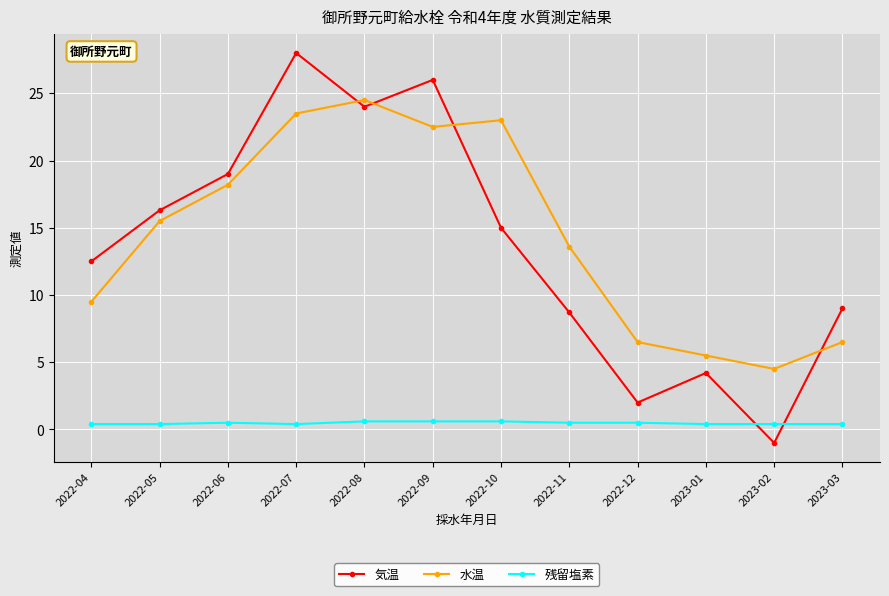

At which category does 気温 reach its first local peak?

2022-07